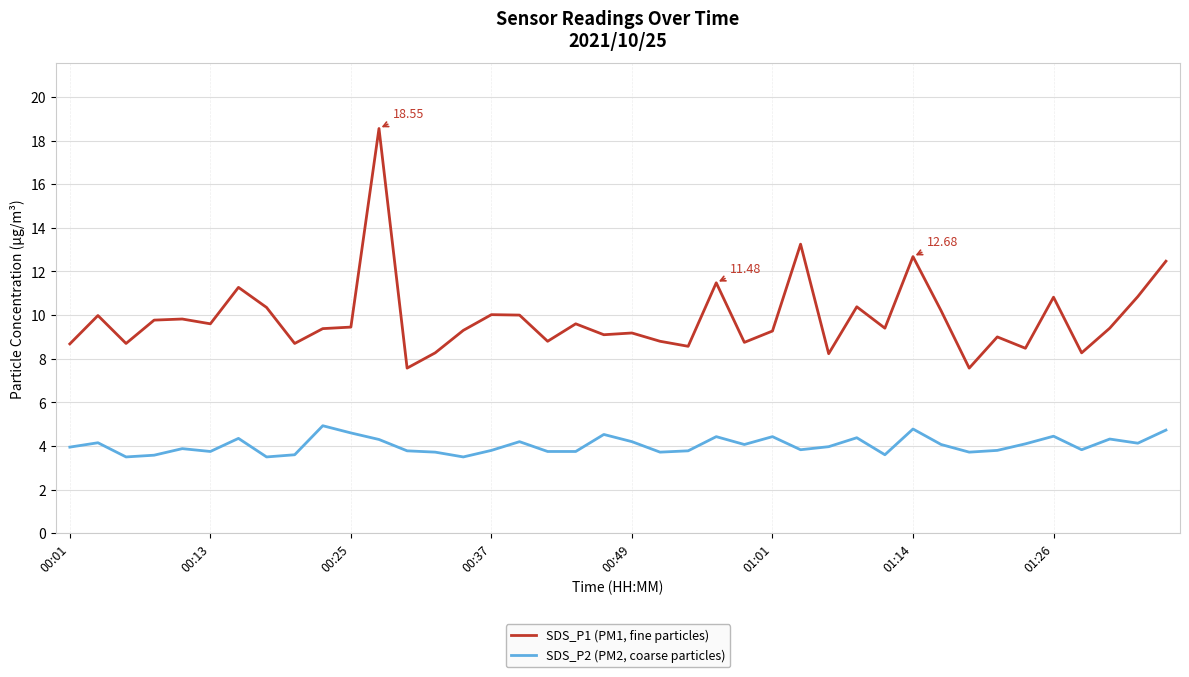

Which series has the widest spread of values?

SDS_P1 (PM1, fine particles)